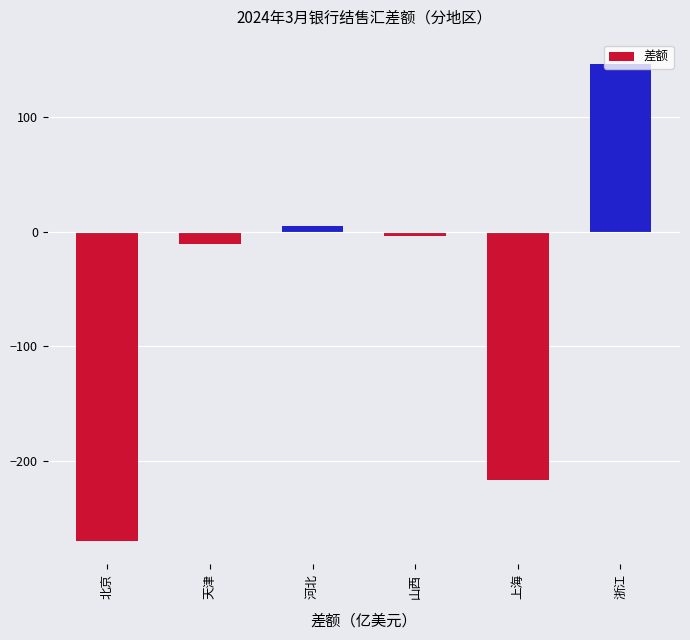

What is the change in value from 北京 to 山西?

+266.0